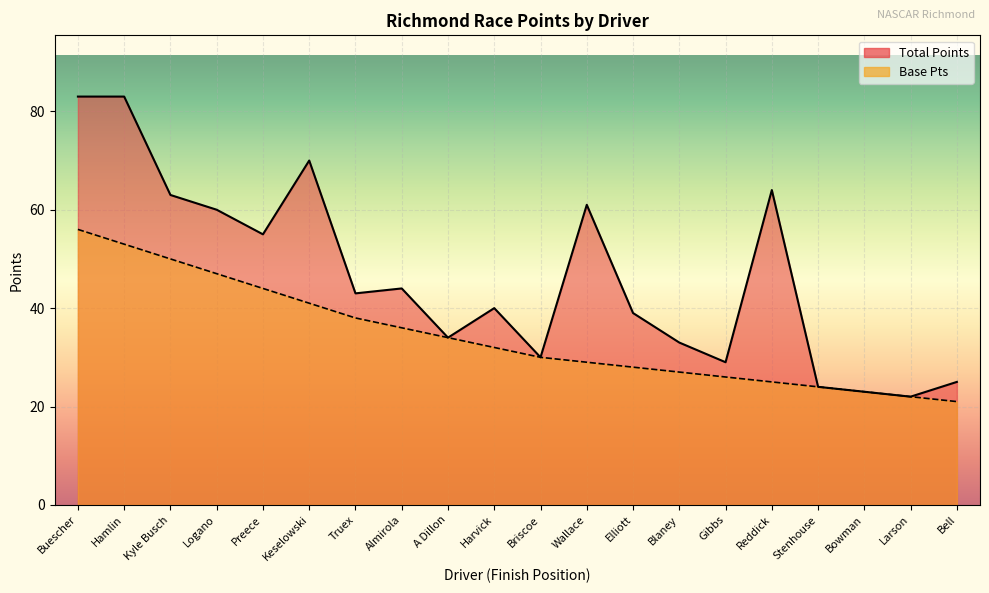

Count the number of data series in this chart.

2